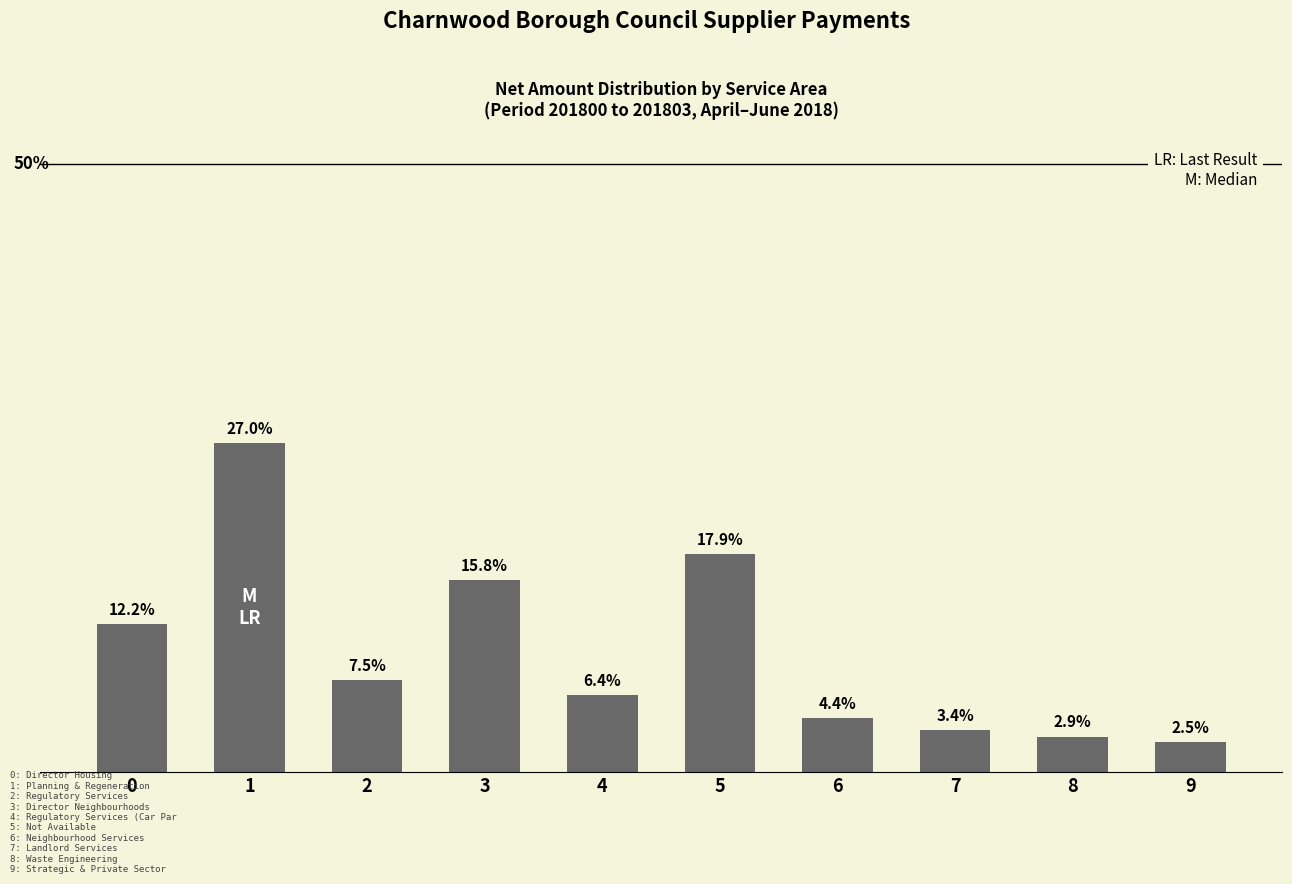

List the labels in order of value, largest first.

1, 5, 3, 0, 2, 4, 6, 7, 8, 9